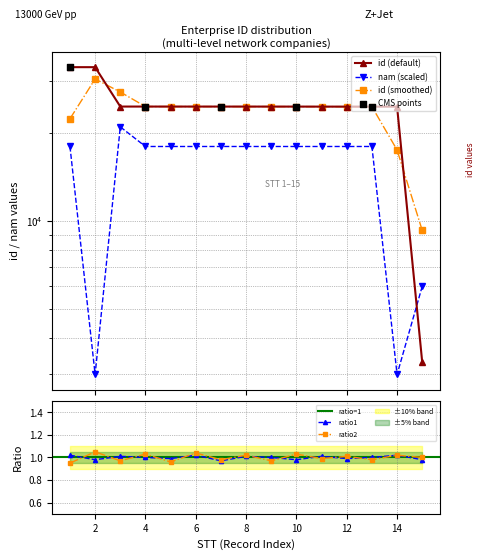

Which series reaches the maximum Y coordinate?

id